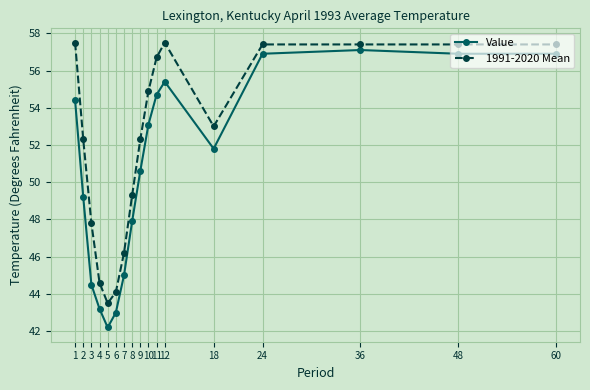

The 1991-2020 Mean series shows 57.5 at 12. True or false?

True